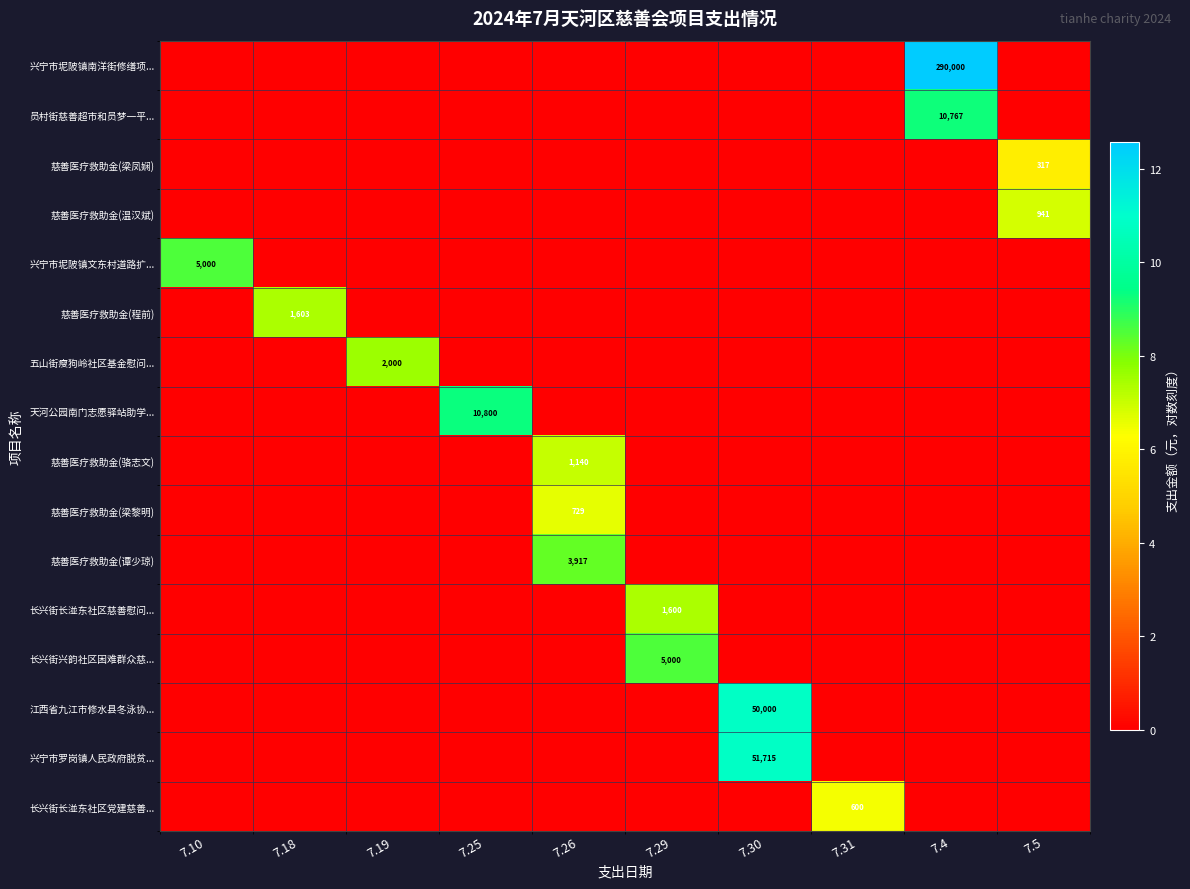

Count the number of data series in this chart.

16